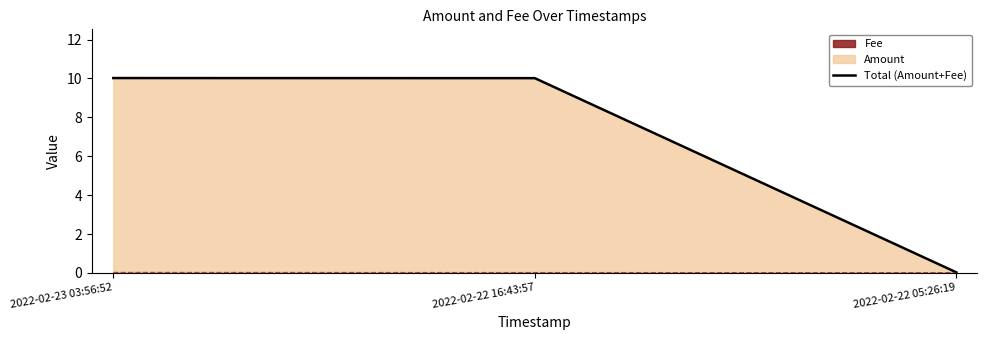

The Fee series shows 0.0 at 2022-02-22 16:43:57. True or false?

True